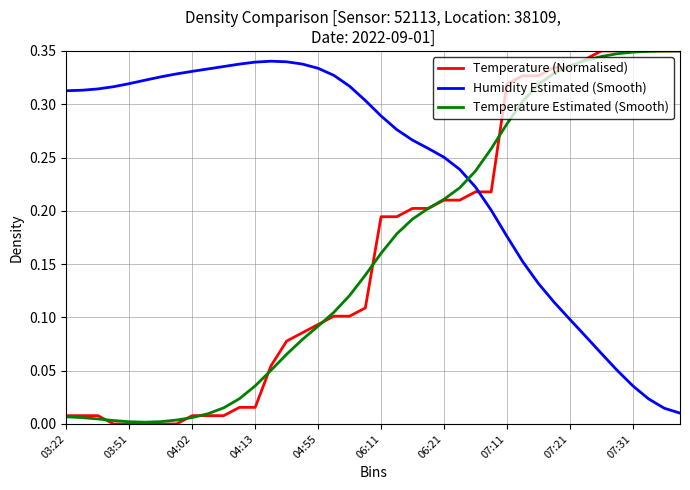

How many intersections are there between Temperature (Normalised) and Humidity Estimated (Smooth)?

1